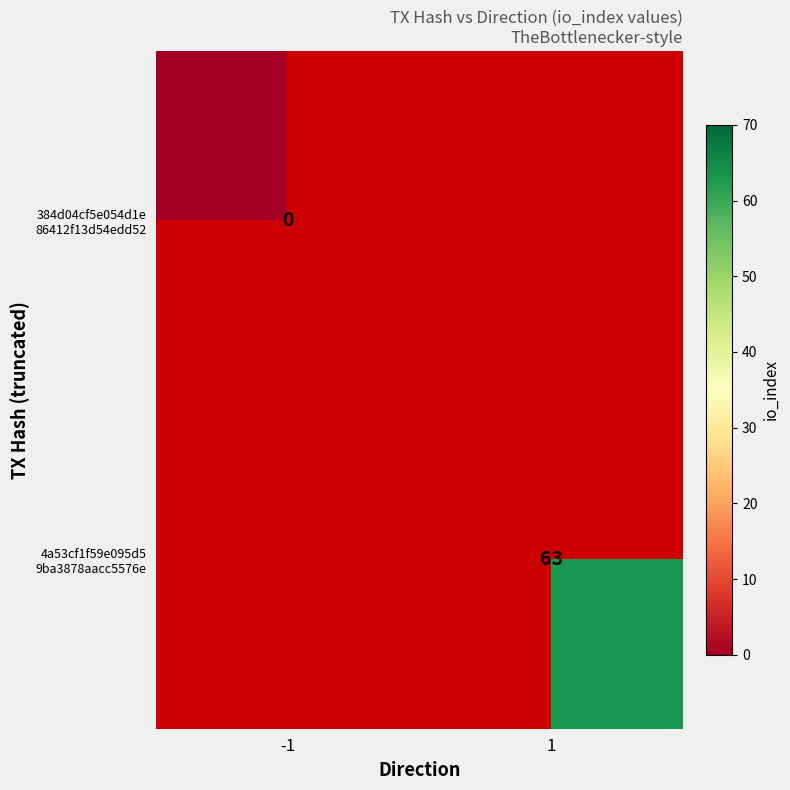

How many values in 4a53cf1f59e095d5 9ba3878aacc5576e are above zero?

1